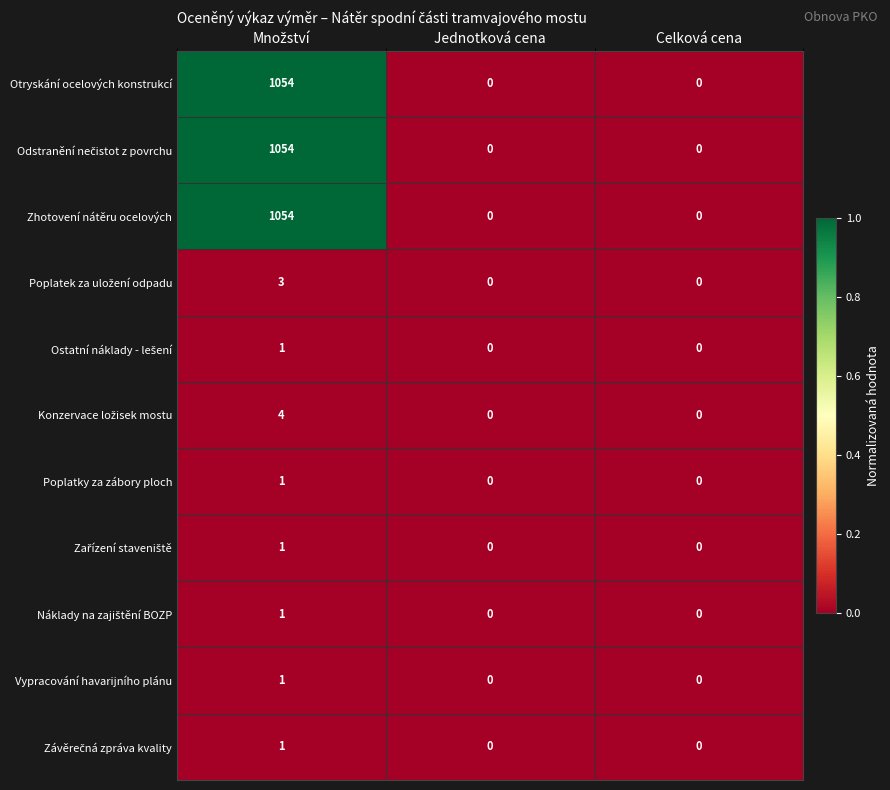

What is the greatest value displayed?

1054